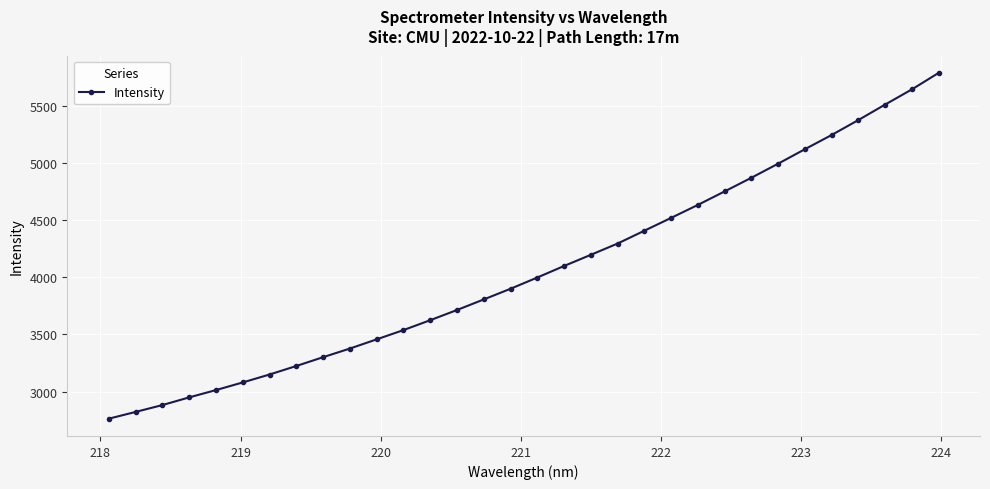

True or false: the data has more than 2 interior local peaks.

False